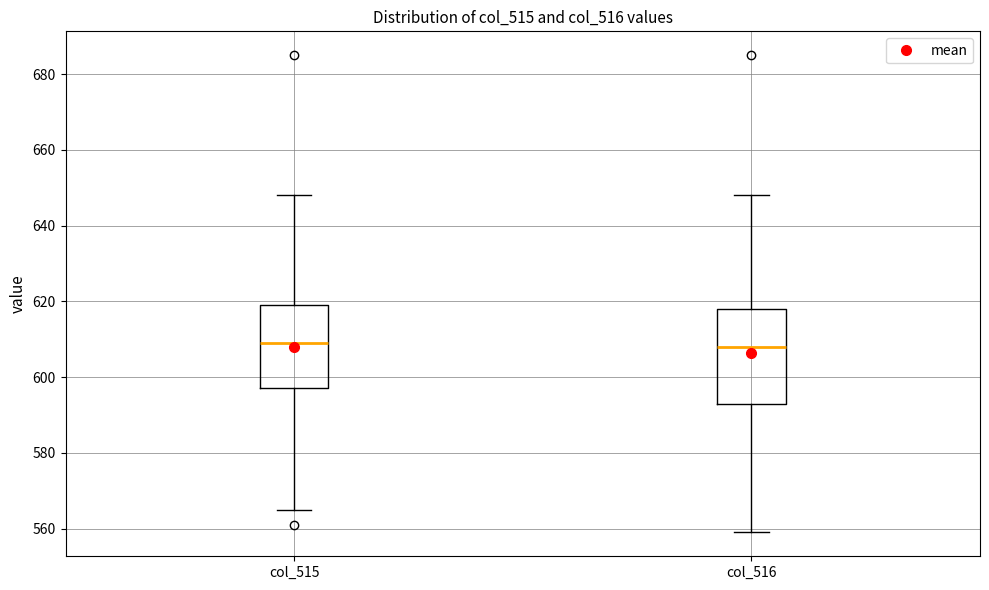

Reading left to right, transcribe this box plot: for each box, give where its median line is, the range the box spans, and where its two whiskers end, as read against the y-axis. The values are not printed on the chart, so give them approximately, as read against the axis.

col_515: median 610, box 598 to 620, whiskers 566 to 648
col_516: median 608, box 594 to 618, whiskers 560 to 648